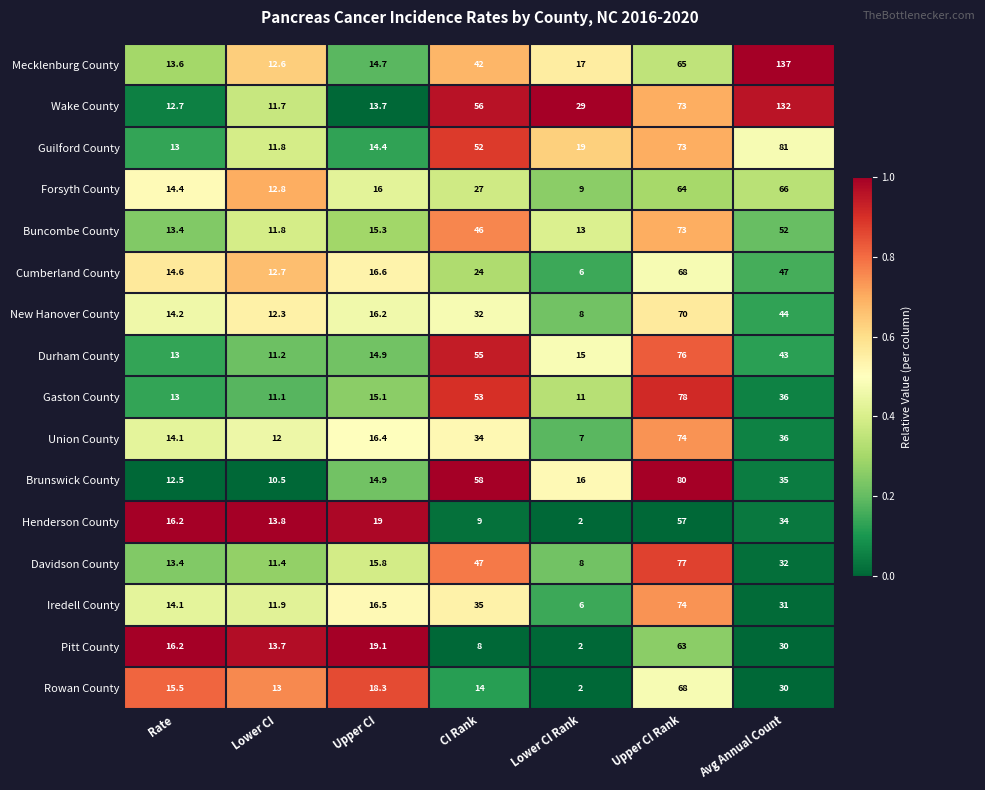

The value of Henderson County at Upper CI Rank is 57.0. True or false?

True